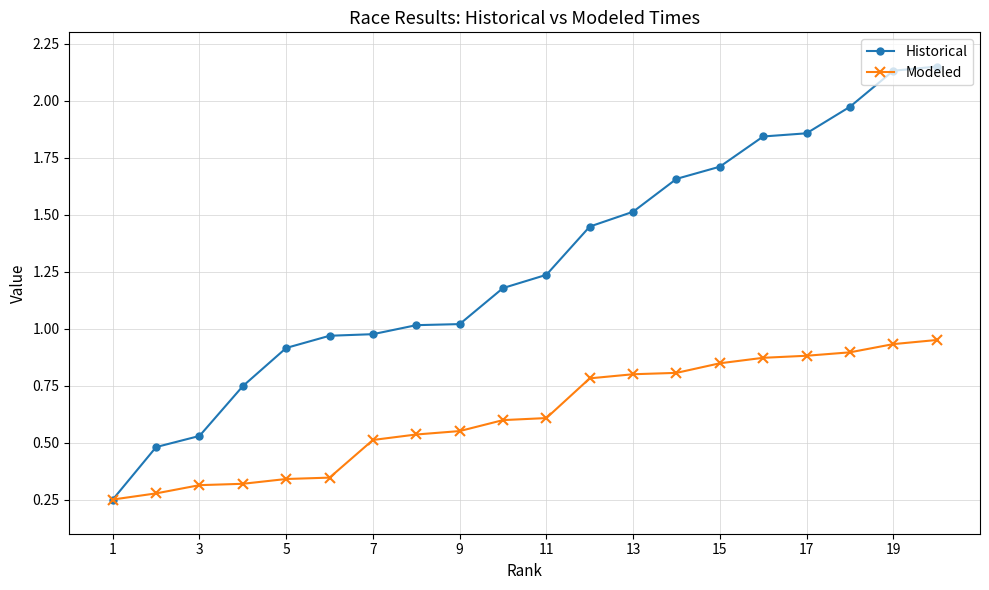

Which series has the widest spread of values?

Historical